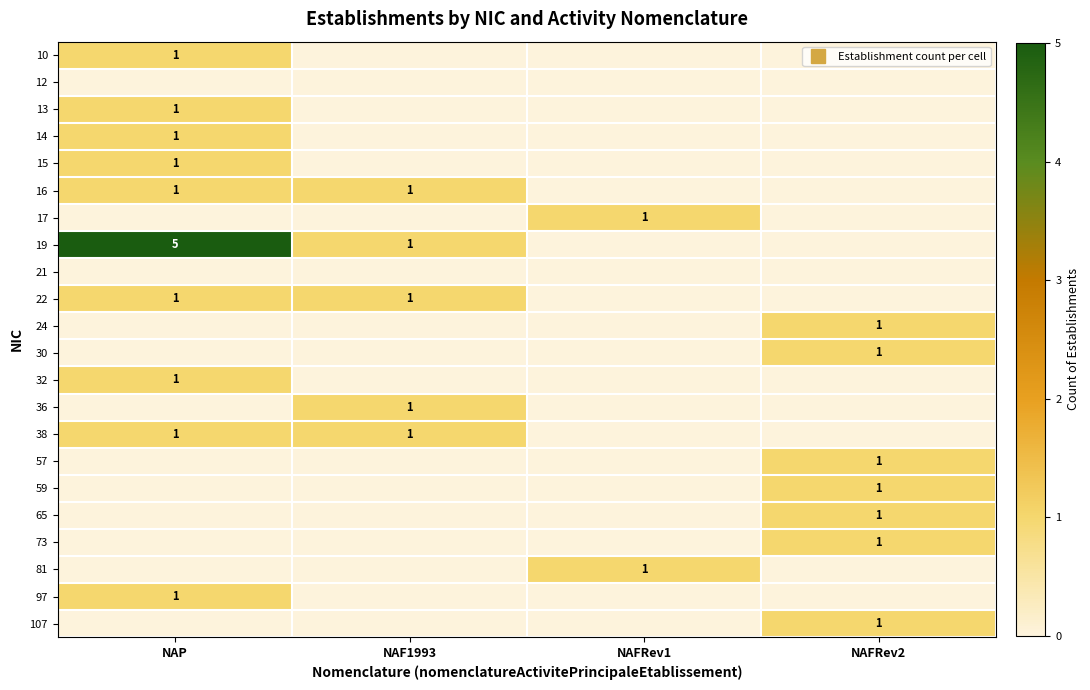

What is the difference between the highest and lowest values at NAFRev2?

1